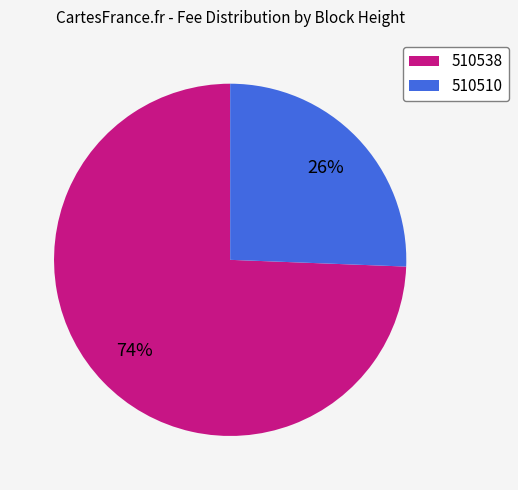

Between 510510 and 510538, which is larger?

510538